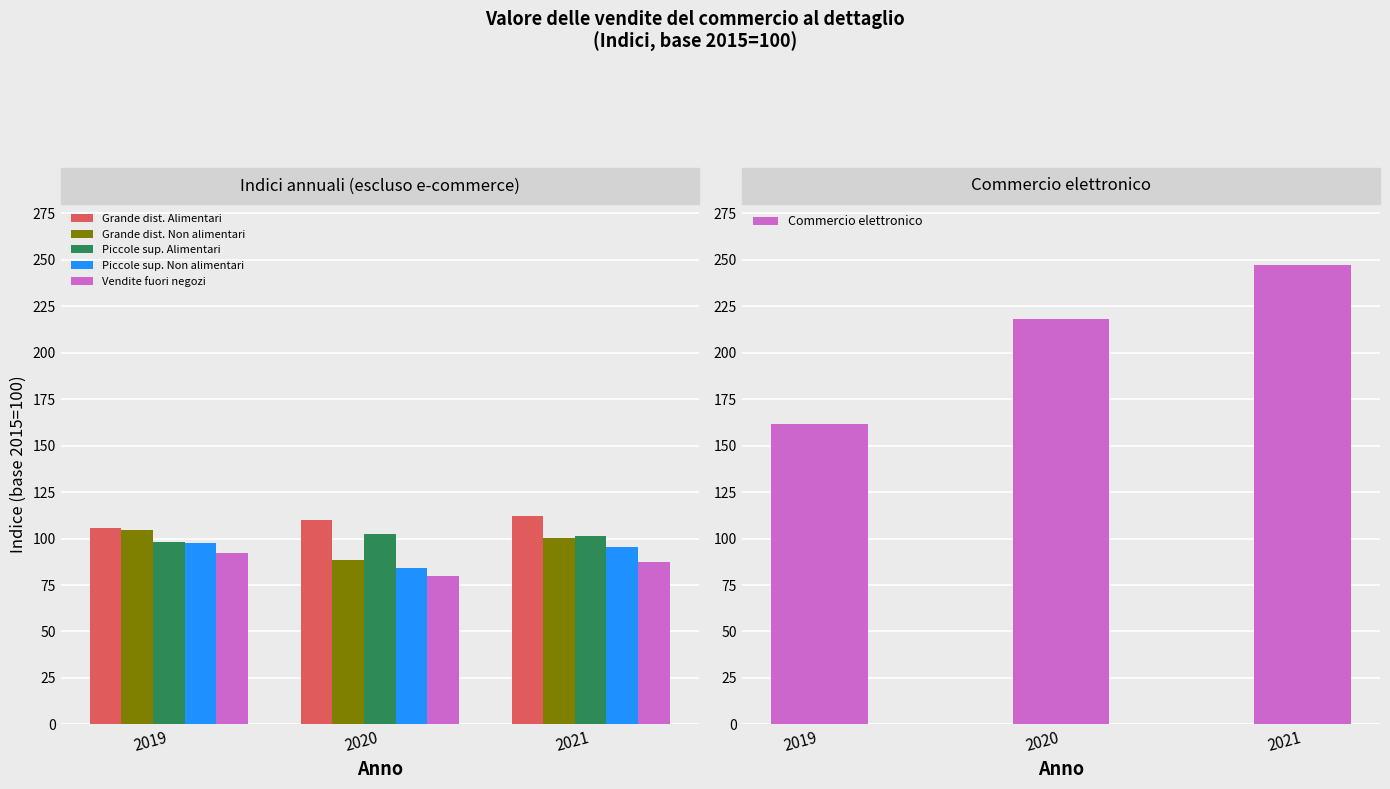

Is it true that Vendite fuori negozi equals 87.3 at 2021?

True